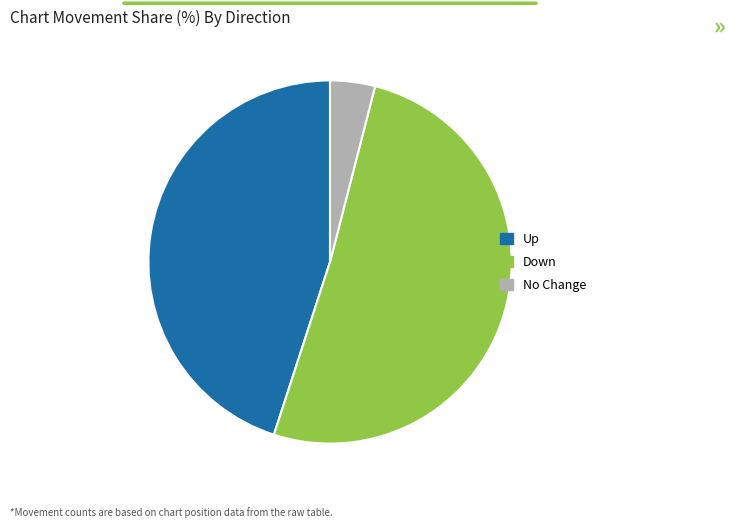

Do Up and Down together represent more than half of the pie?

Yes